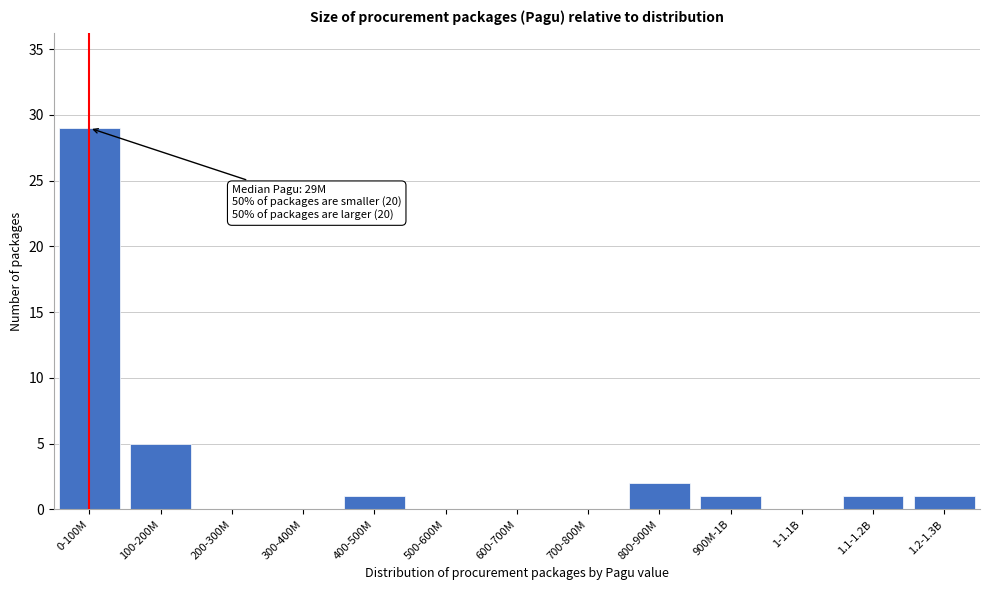

Reading right to left, what are all the values shown in this chart?

1.2-1.3B=1	1.1-1.2B=1	1-1.1B=0	900M-1B=1	800-900M=2	700-800M=0	600-700M=0	500-600M=0	400-500M=1	300-400M=0	200-300M=0	100-200M=5	0-100M=29